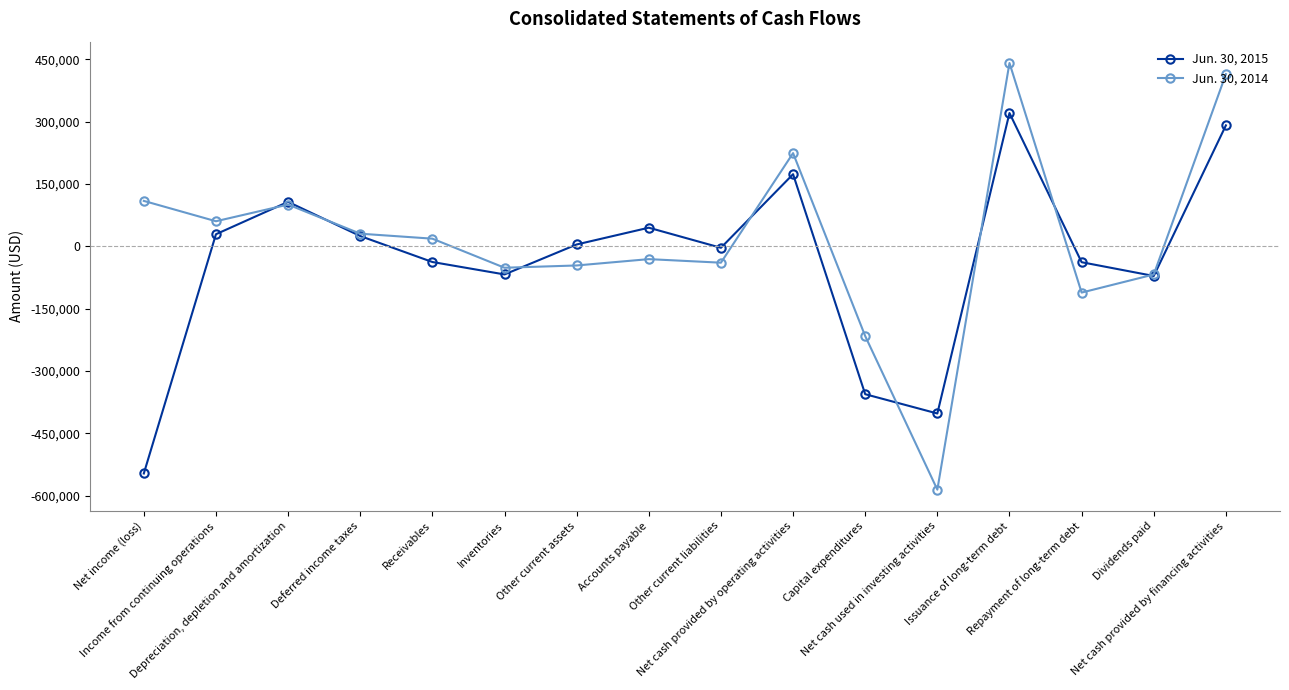

Which series has the largest total across all categories?

Jun. 30, 2014